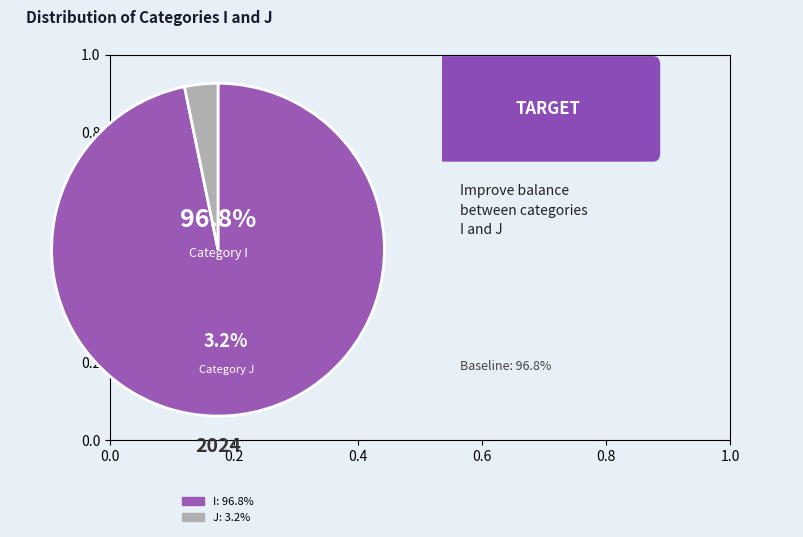

Is there a majority slice in this chart?

Yes